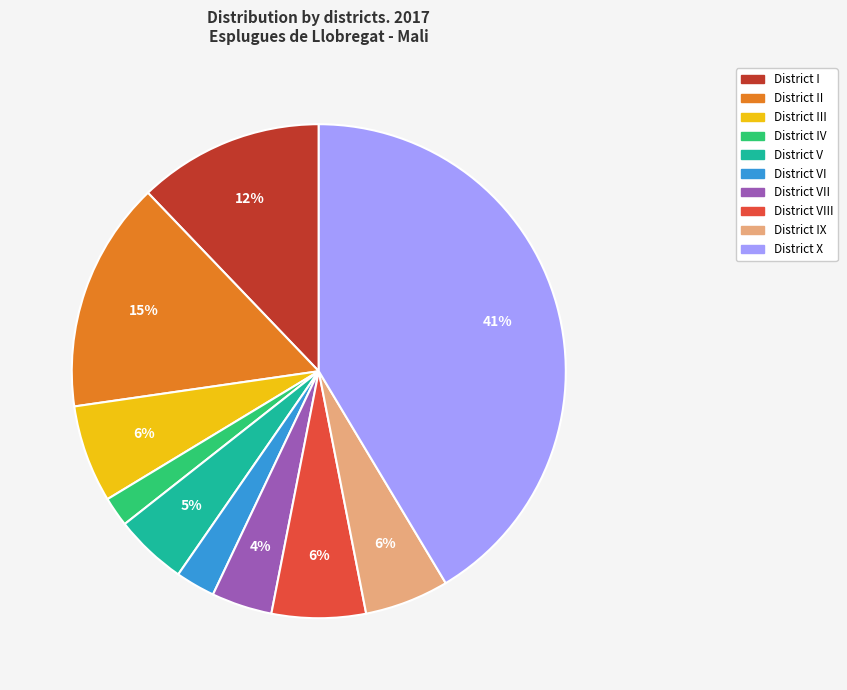

To the nearest percent, what is the difference between the largest and smallest slice percentages?

39%